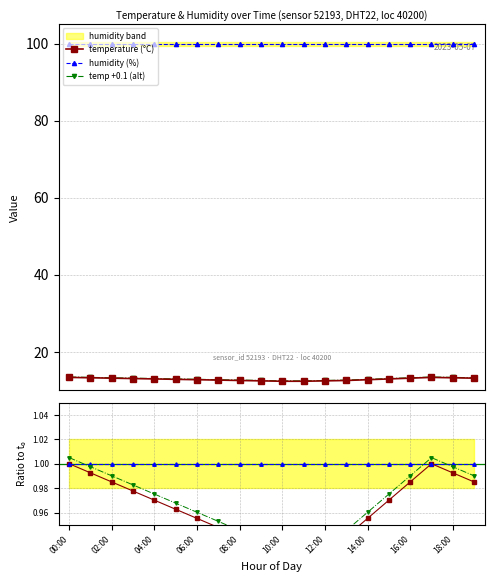

True or false: temperature (°C) and humidity cross at least once.

False